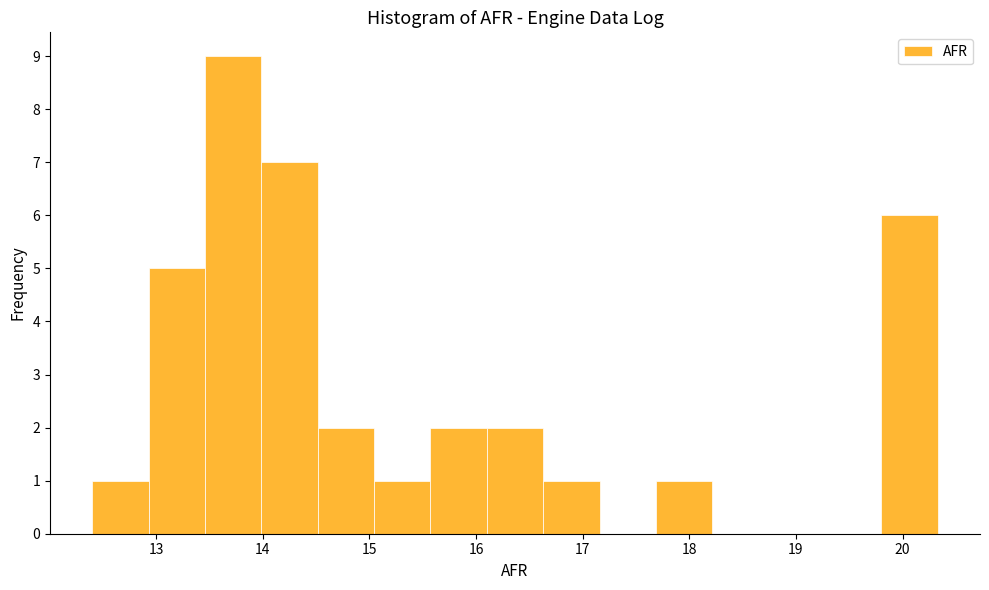

Reading left to right, transcribe this chart: for each bar, give the range it covers on the x-axis and its height. Neither the bar edges nor the heights are printed on the chart, so give them approximately, as read against the axes.

12.4 to 12.9: 1
12.9 to 13.5: 5
13.5 to 14.0: 9
14.0 to 14.5: 7
14.5 to 15.0: 2
15.0 to 15.6: 1
15.6 to 16.1: 2
16.1 to 16.6: 2
16.6 to 17.2: 1
17.2 to 17.7: 0
17.7 to 18.2: 1
18.2 to 18.7: 0
18.7 to 19.3: 0
19.3 to 19.8: 0
19.8 to 20.3: 6